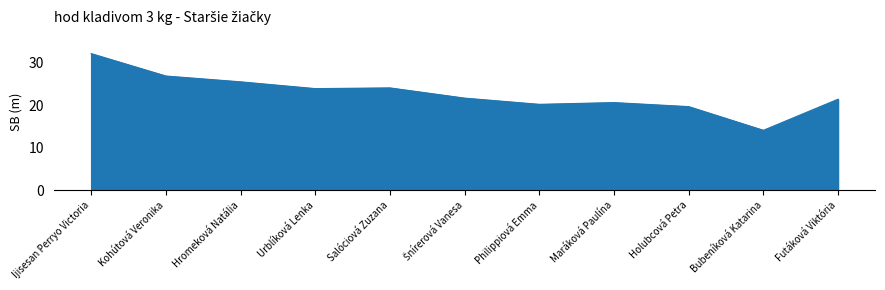

What position from the right is Futáková Viktória?

1